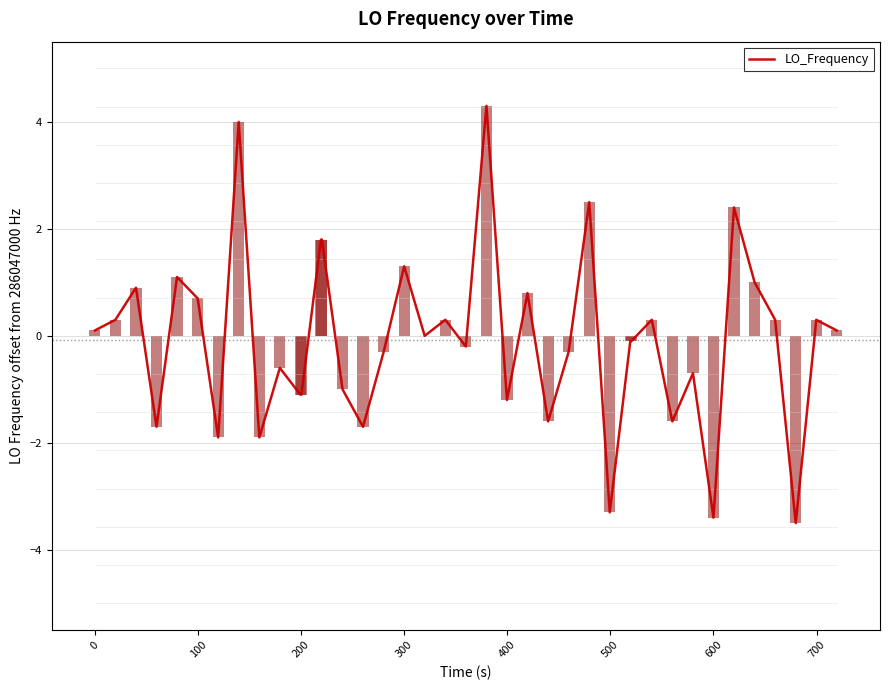

True or false: LO_Frequency has a value of -4.6 at 600.

False